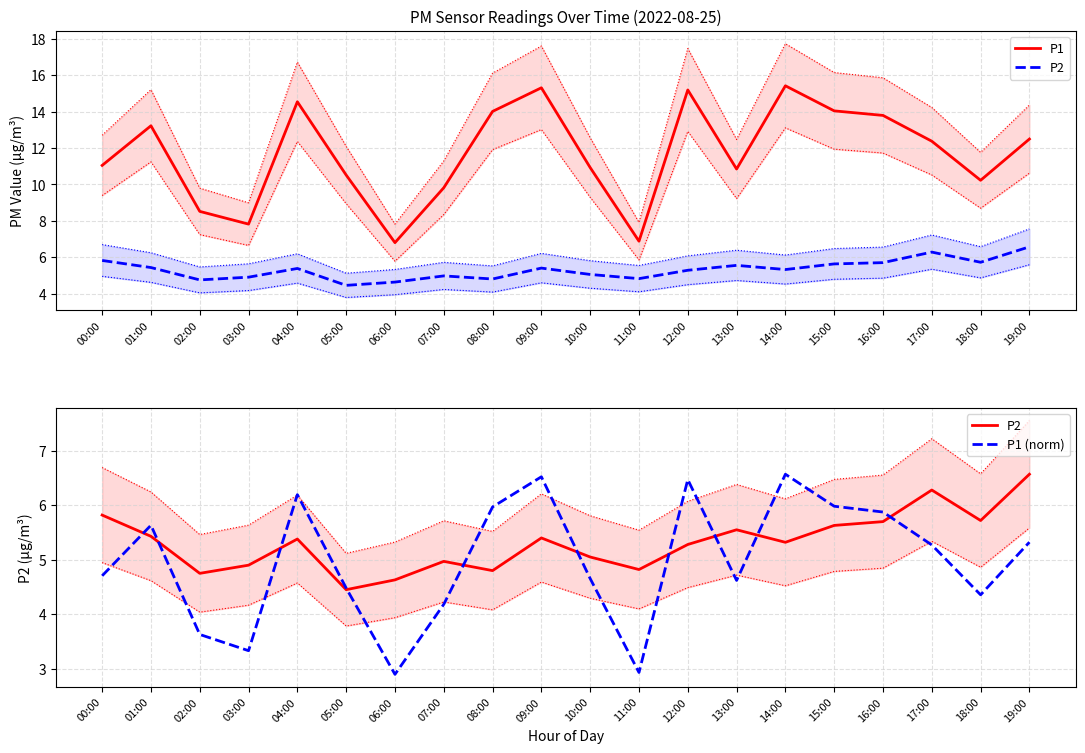

Rank the series at 12:00 from highest to lowest value.

P1, P1 (norm), P2